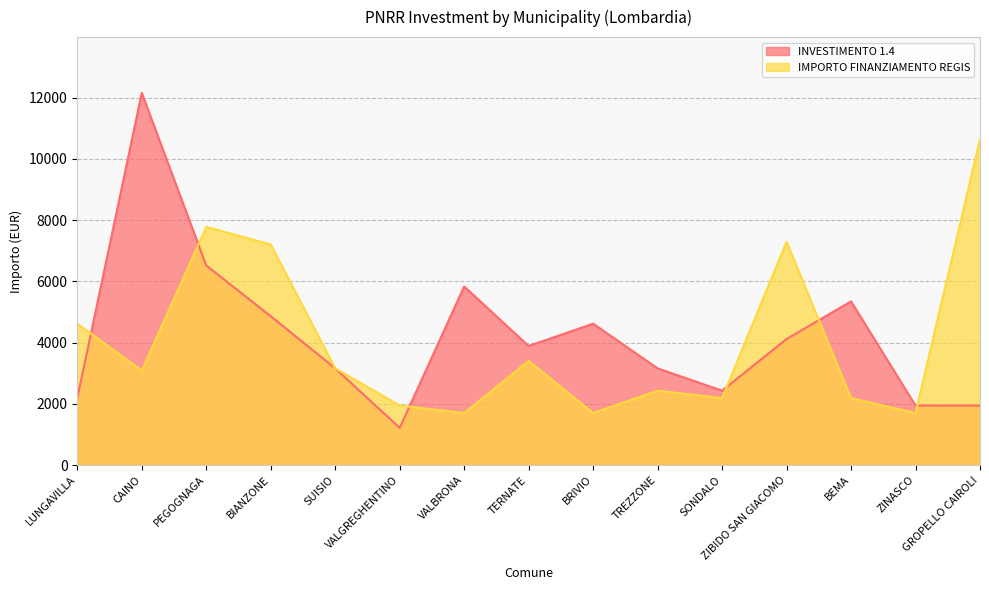

Does the chart have visible grid lines?

Yes